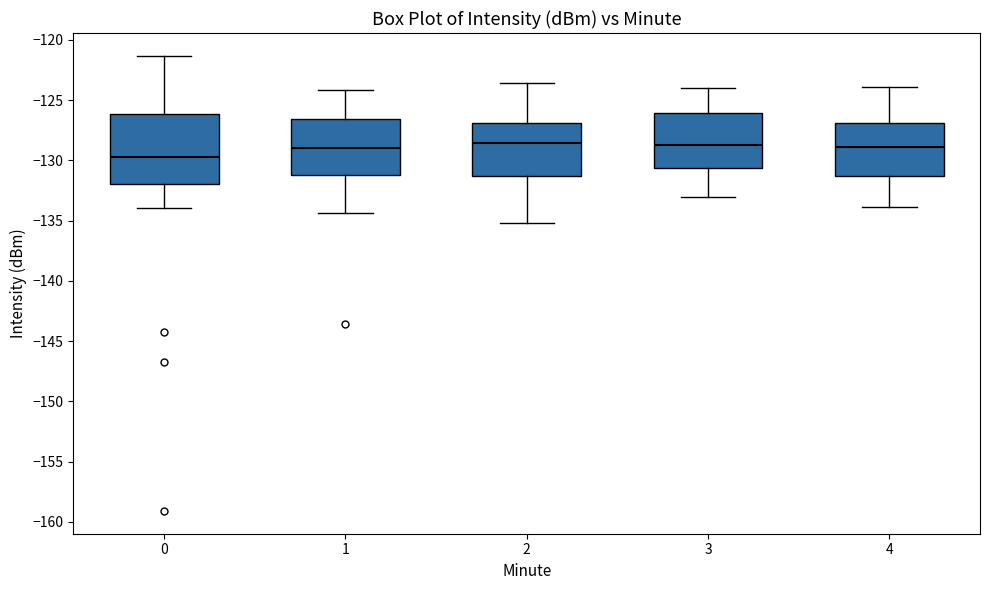

Where does the upper whisker of the box at x = 2 end on the y-axis? The values are not printed on the chart, so give them approximately, as read against the axis.

-123.5